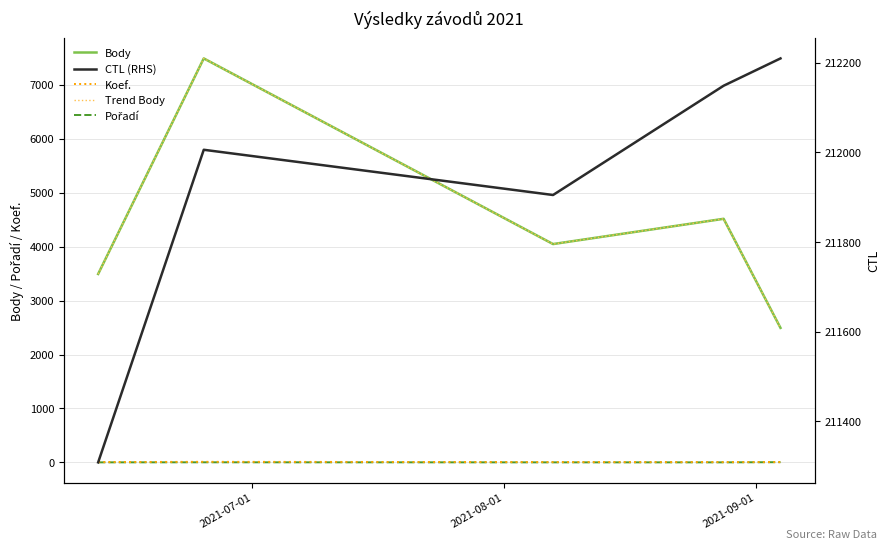

The value of Body at 2021-09-01 is 1947. True or false?

False